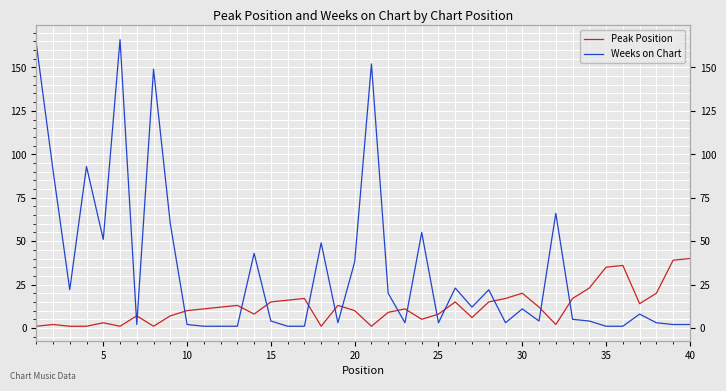

True or false: Peak Position and Weeks on Chart intersect in this chart.

True